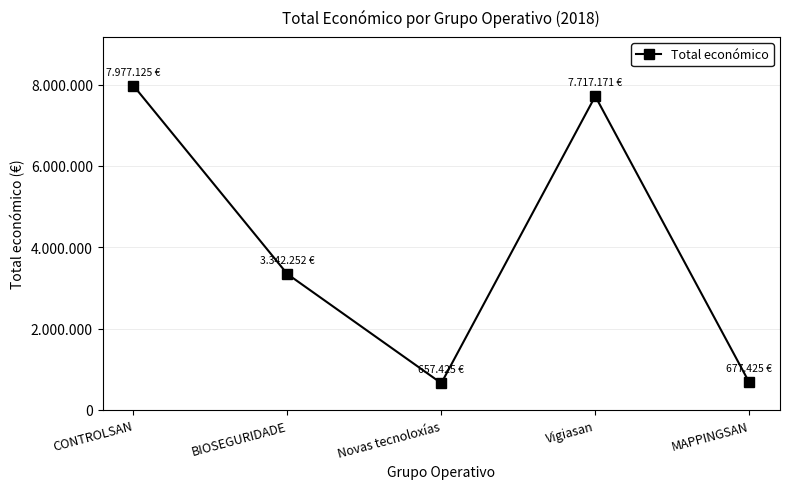

Is this an area chart (filled region under the line)?

No